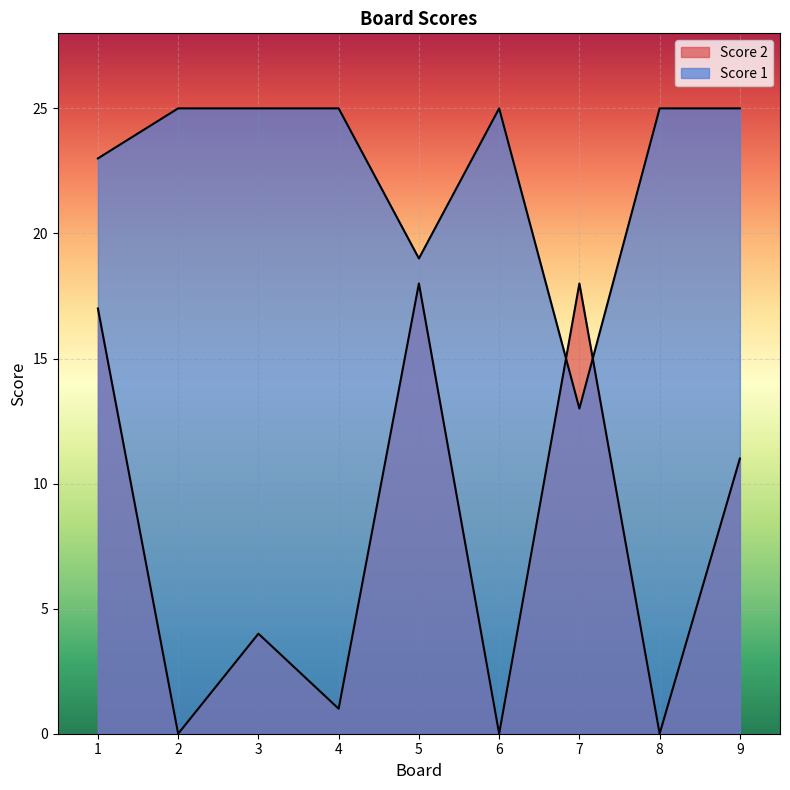

Rank the series by their maximum value, from highest to lowest.

Score 1, Score 2